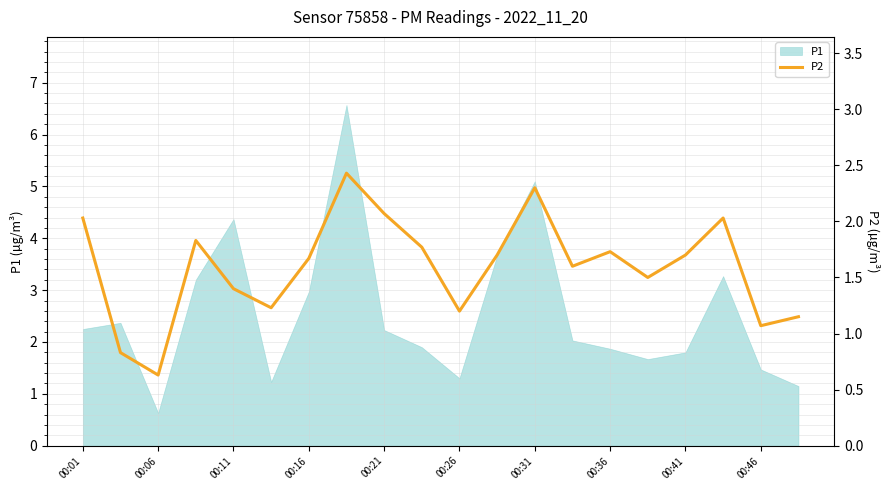

What is the value of the 13th point from the left?

2.3